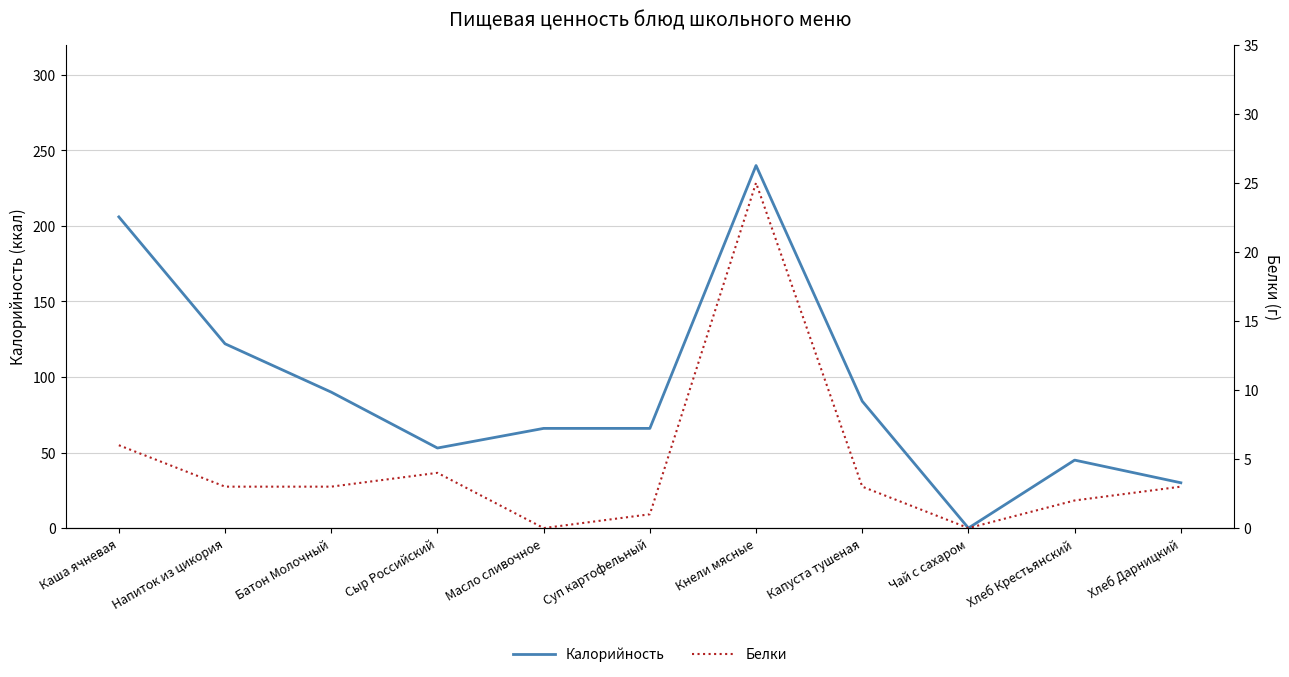

At which category does Калорийность reach its first local peak?

Кнели мясные